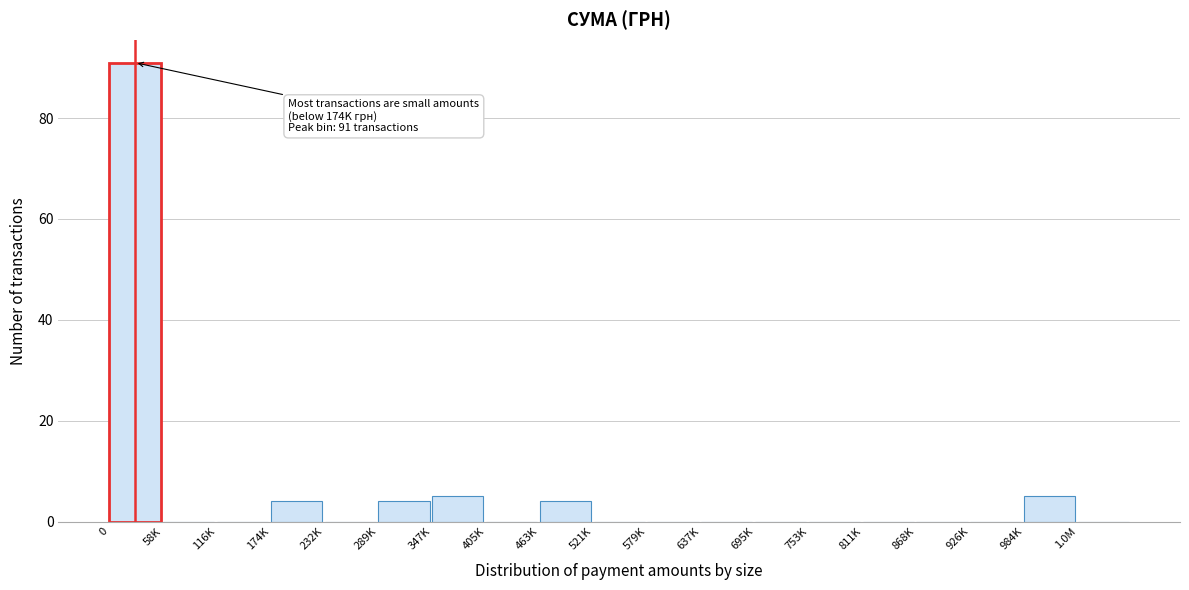

Reading left to right, list all the values displayed in this chart.

0=91	58K=0	116K=0	174K=4	232K=0	289K=4	347K=5	405K=0	463K=4	521K=0	579K=0	637K=0	695K=0	753K=0	811K=0	868K=0	926K=0	984K=5	1.0M=0